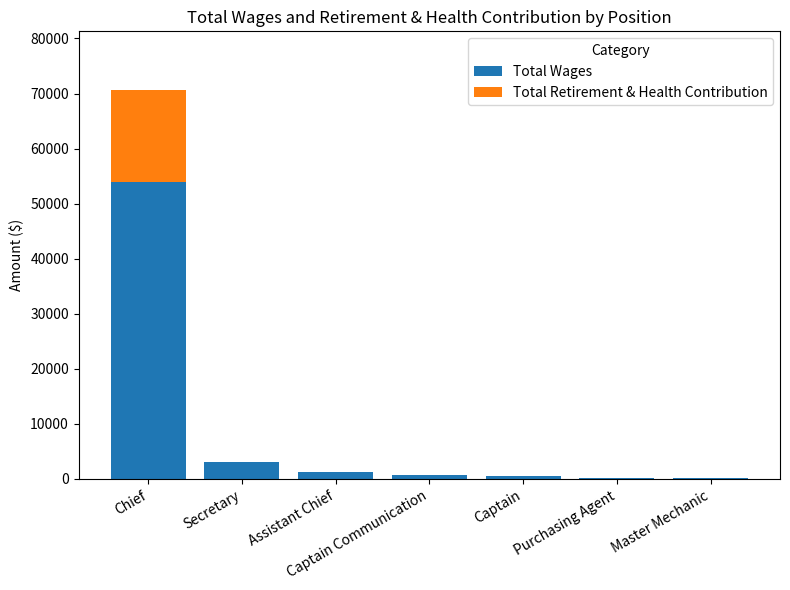

At which label is Total Wages closest to 27088?

Secretary